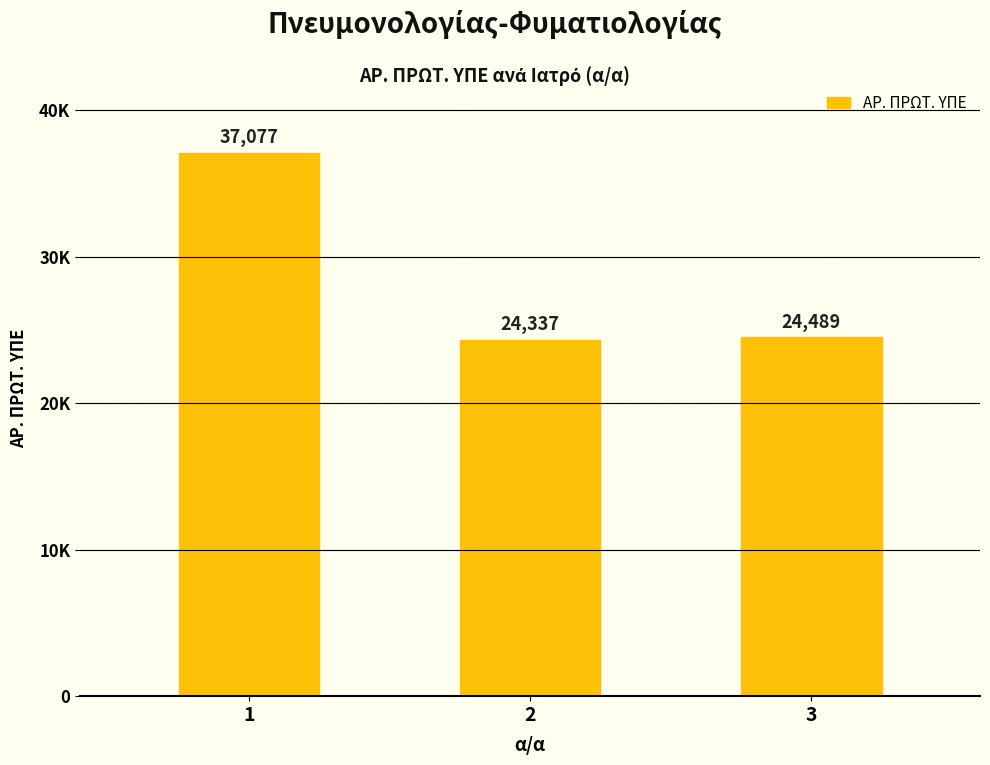

What is the approximate value at 3?

24489